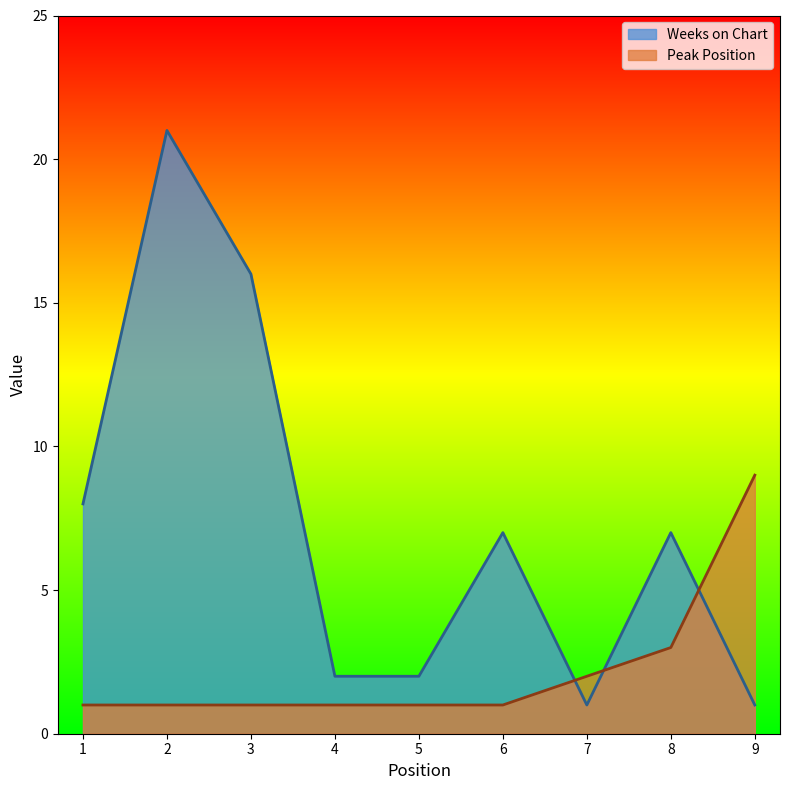

Reading right to left, list all the values displayed in this chart.

Weeks on Chart: 1	7	1	7	2	2	16	21	8
Peak Position: 9	3	2	1	1	1	1	1	1